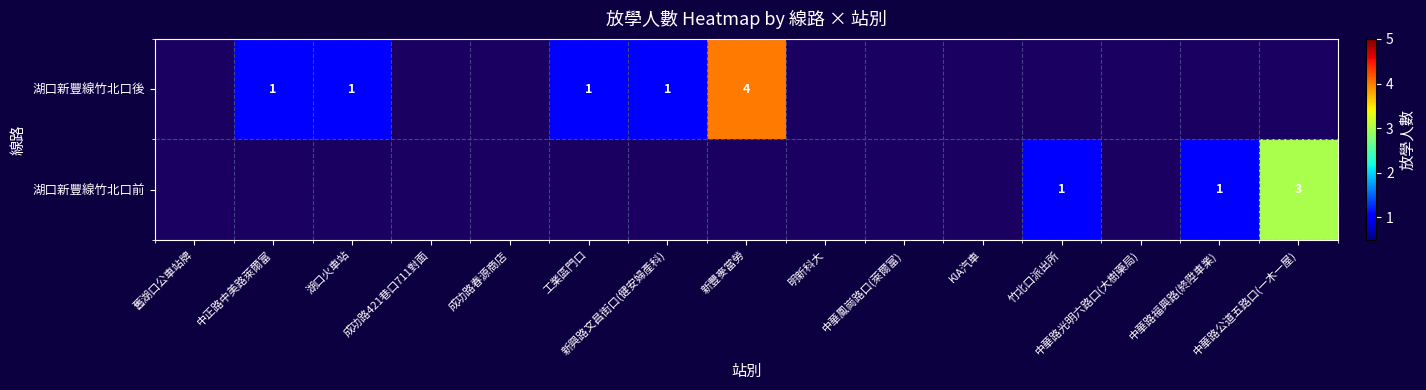

Is it true that 湖口新豐線竹北口後 equals 1.0 at 中正路中美路萊爾富?

True